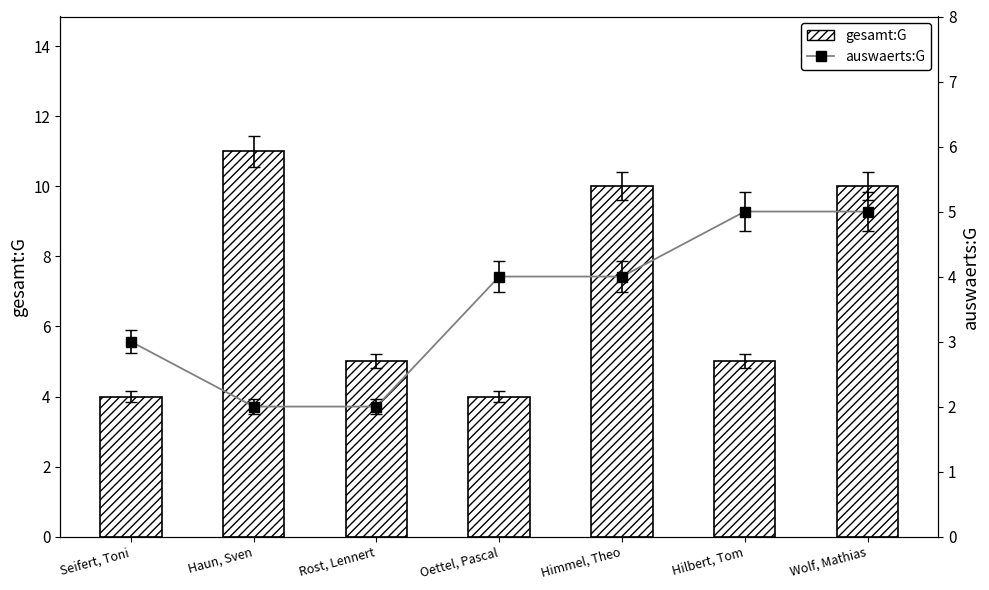

List the series in order of their peak value, lowest first.

auswaerts:G, gesamt:G